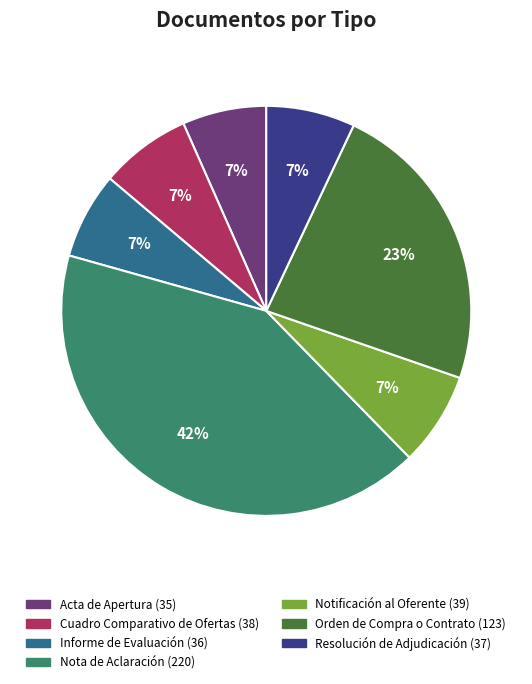

To the nearest percent, what percentage of the pie is Resolución de Adjudicación?

7%